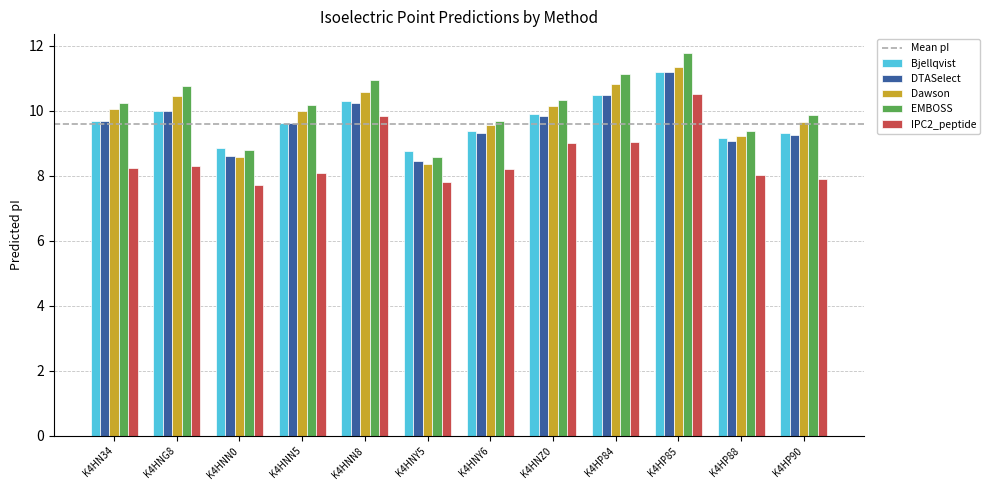

At which label does Dawson reach its peak?

K4HP85